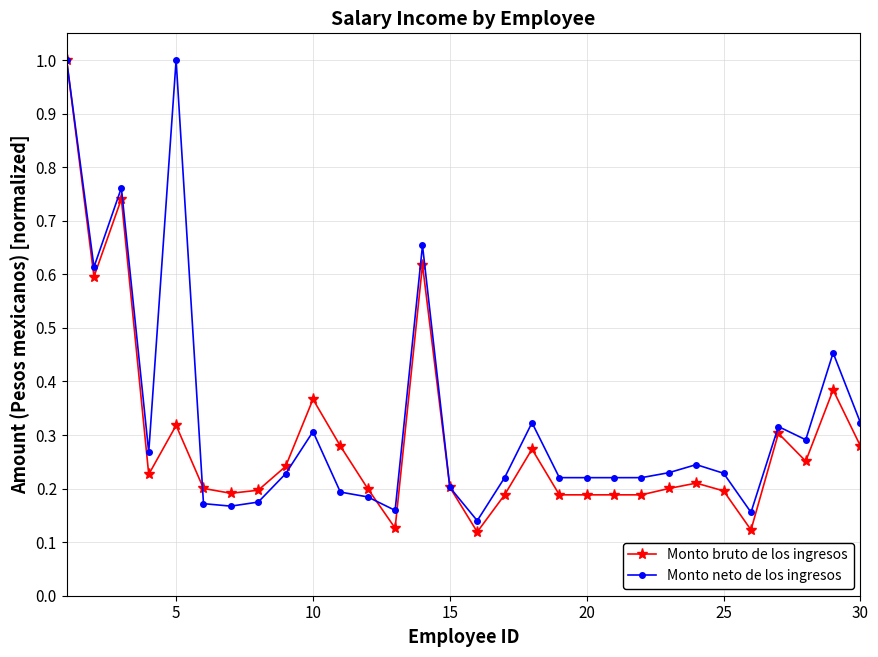

What is the greatest value displayed?

1.0